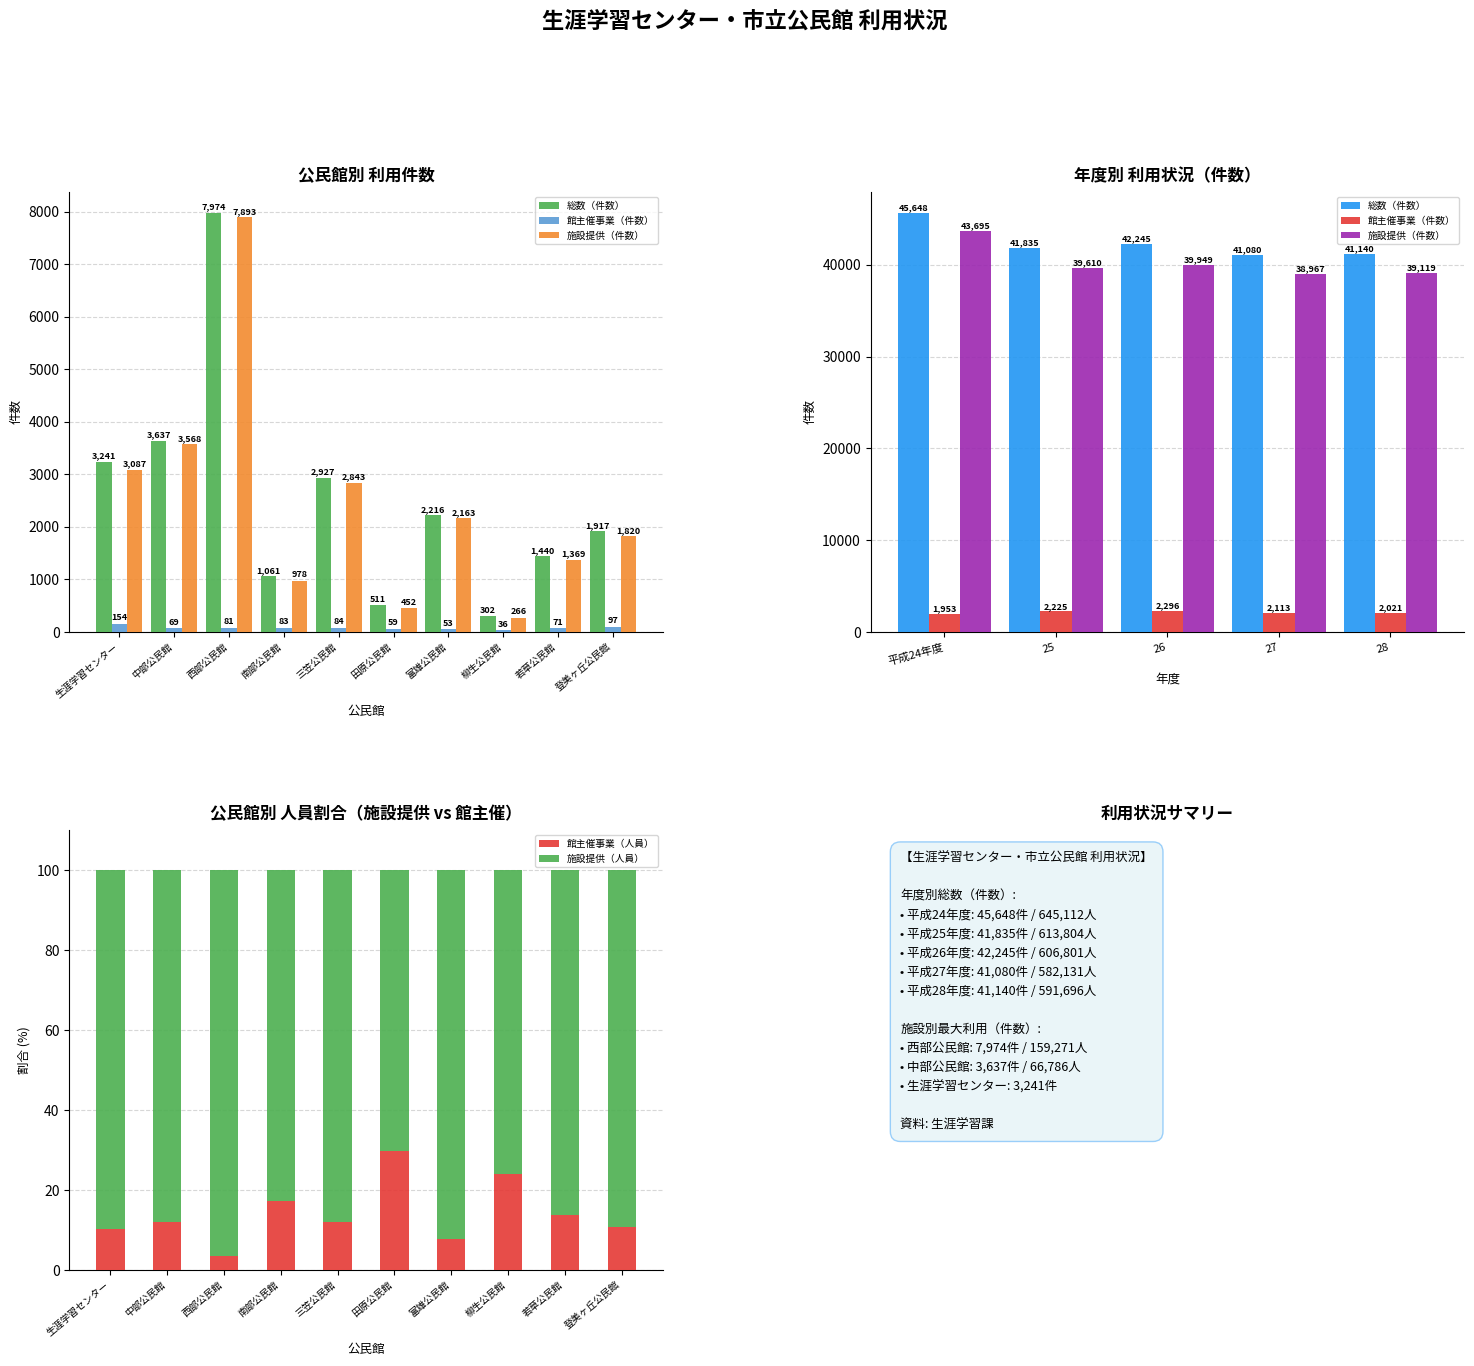

What is the label of the 4th bar from the right?

富雄公民館